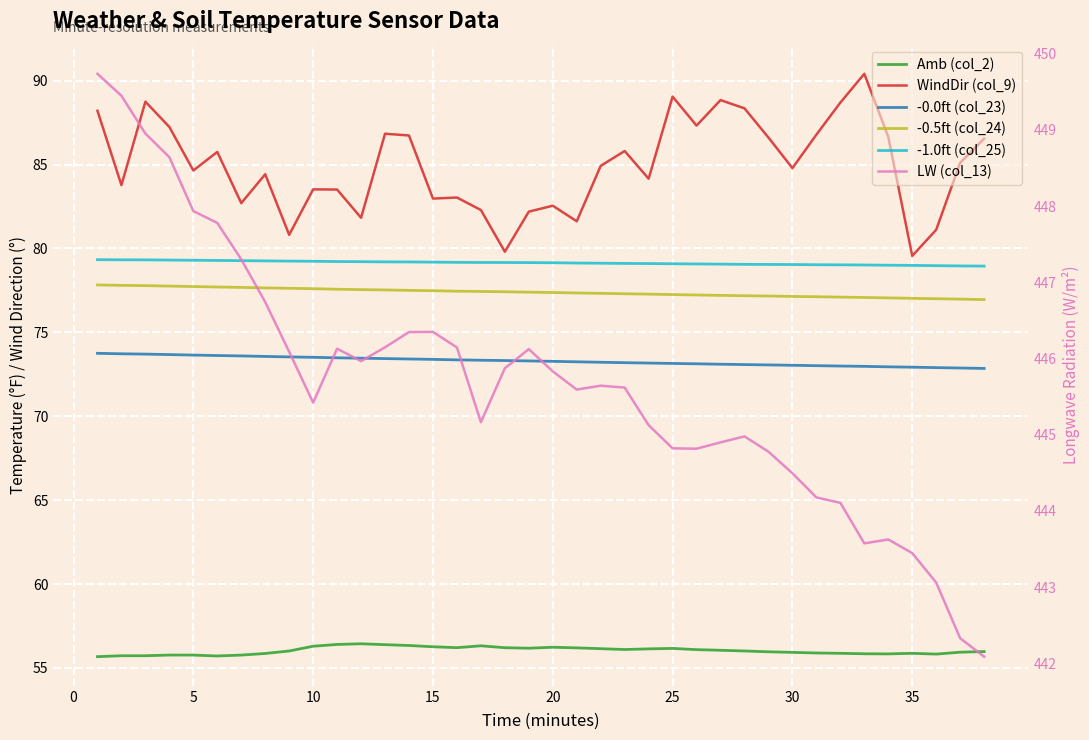

Count the number of categories in the chart.

38